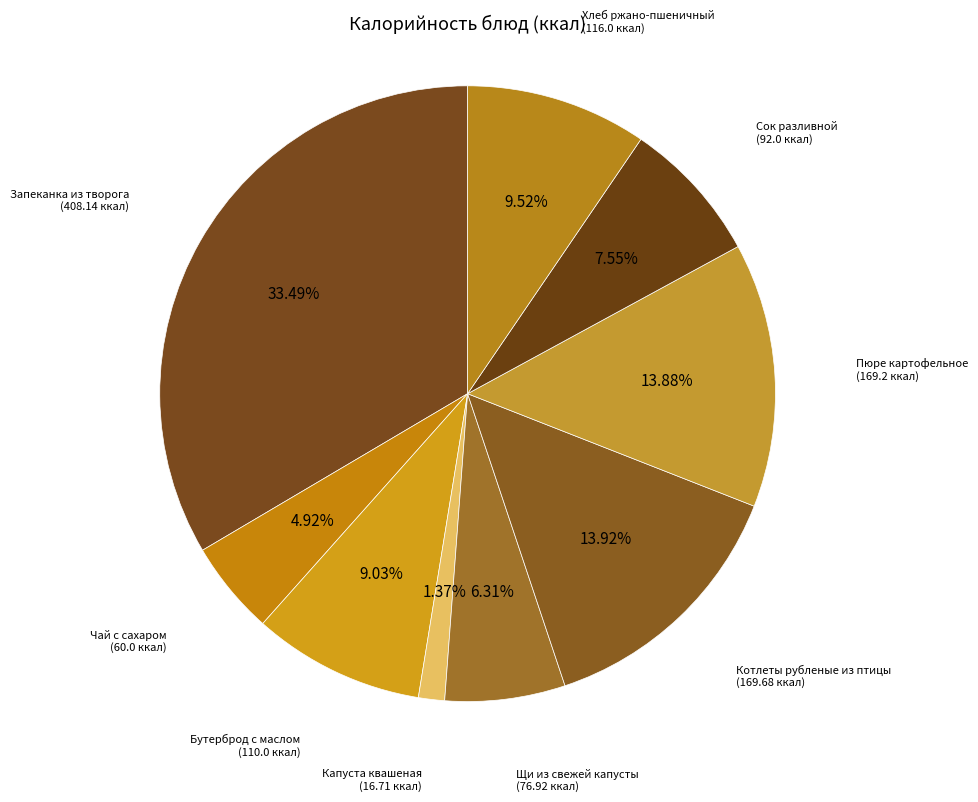

Is it true that Щи из свежей капусты is 12% of the pie?

False